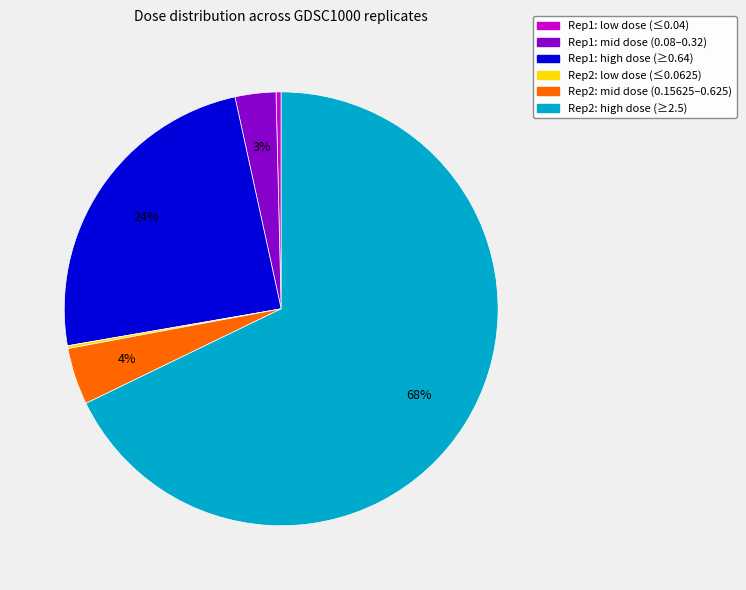

To the nearest percent, what is the average slice percentage?

17%